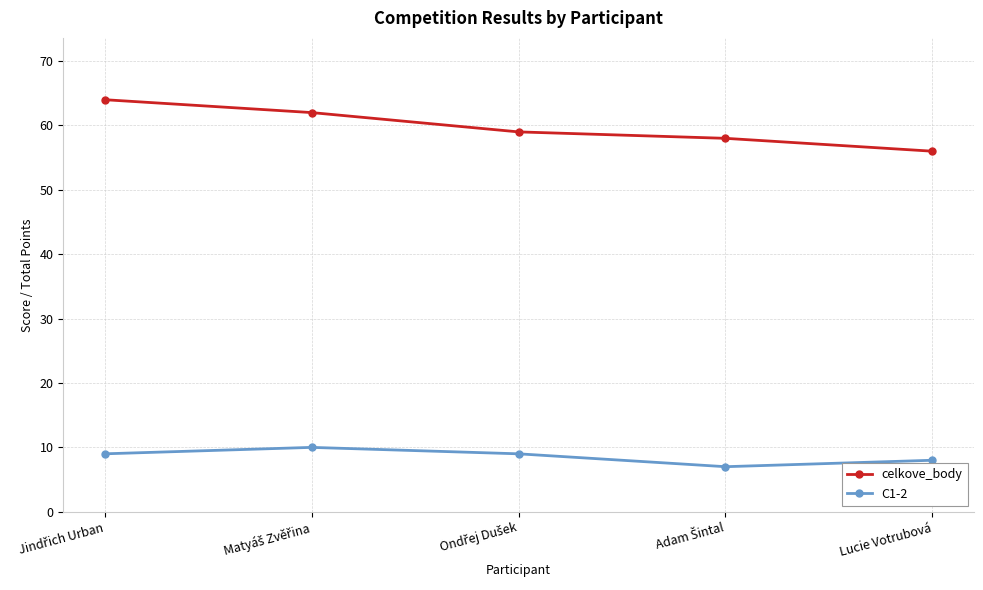

What is the value of the celkove_body point at the 2nd from the left?

62